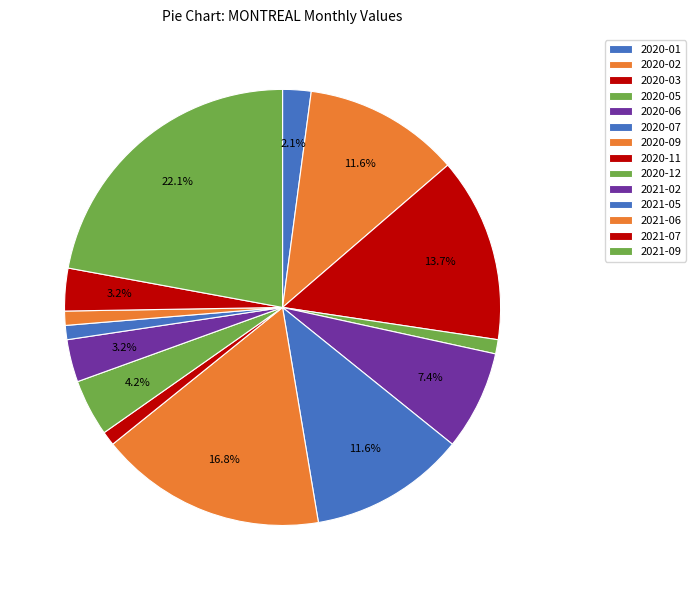

Between 2020-05 and 2021-05, which is larger?

2020-05